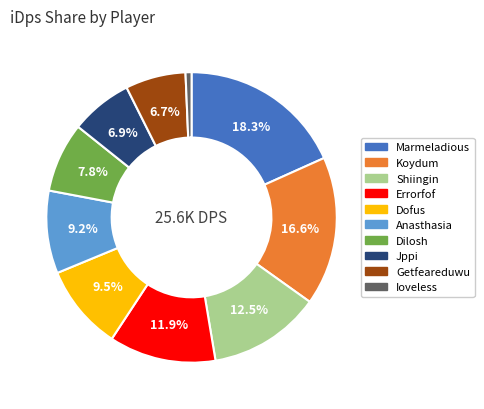

Is the sum of Marmeladious and Errorfof greater than half?

No